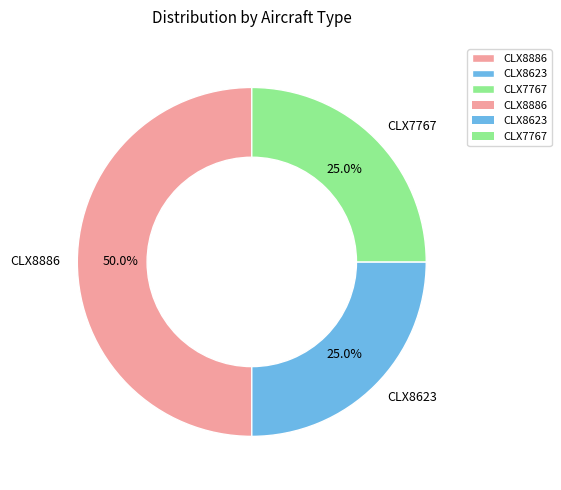

What percentage is the CLX7767 slice, to the nearest percent?

25%